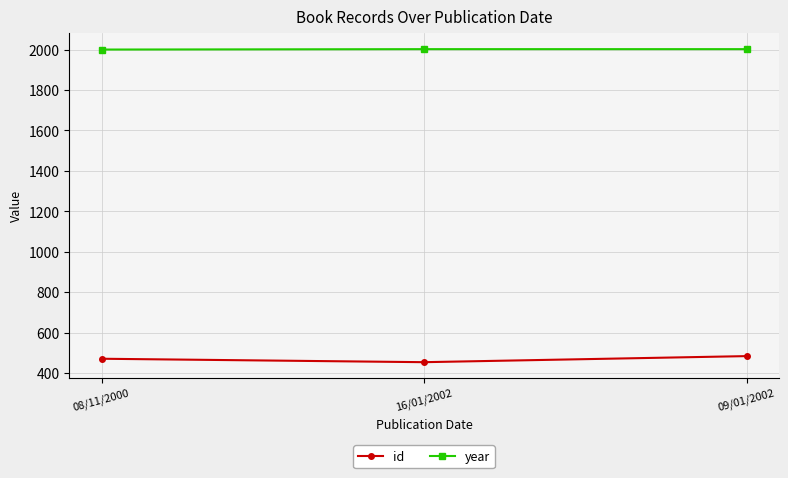

The id series shows 485 at 09/01/2002. True or false?

True